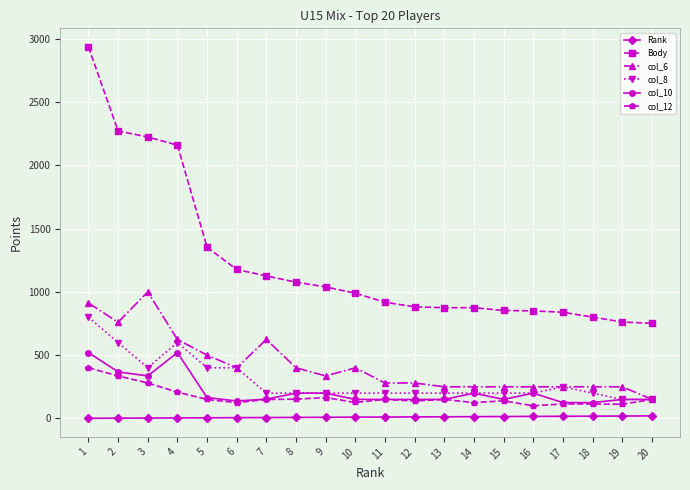

What is the sum of all Rank values?

210